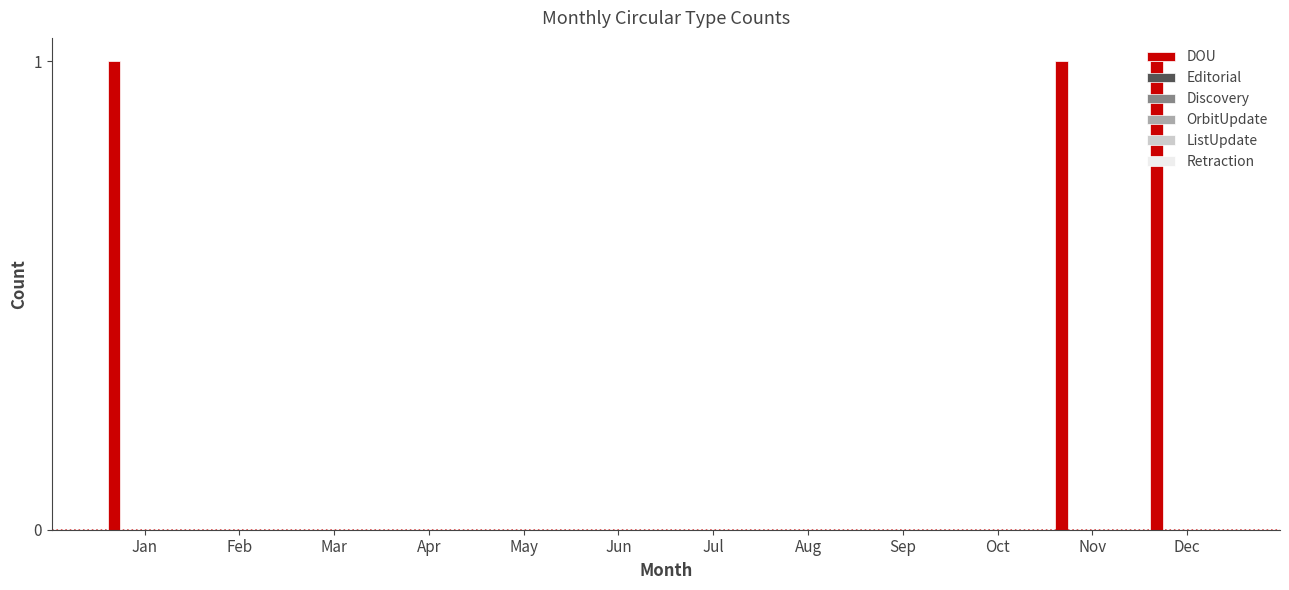

What is the sum of all values?

3